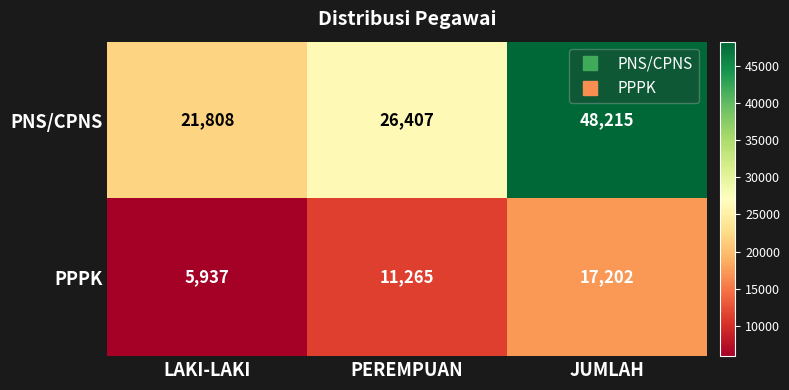

Which series has the largest range (max minus min)?

PNS/CPNS